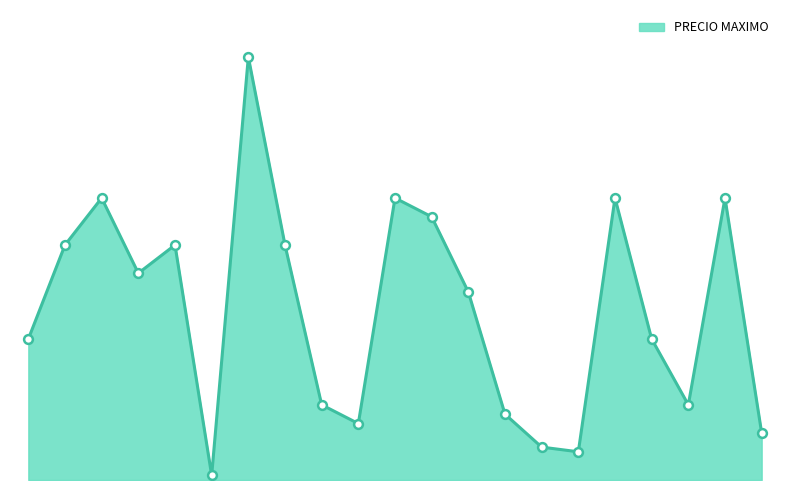

Does the chart have visible grid lines?

No